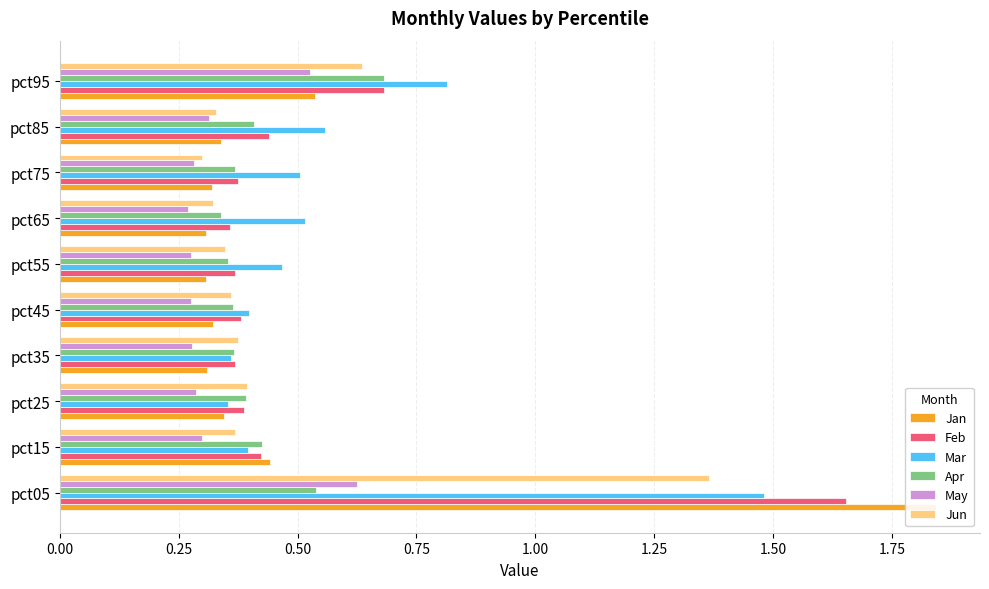

At how many categories does at least one series exceed 1?

1